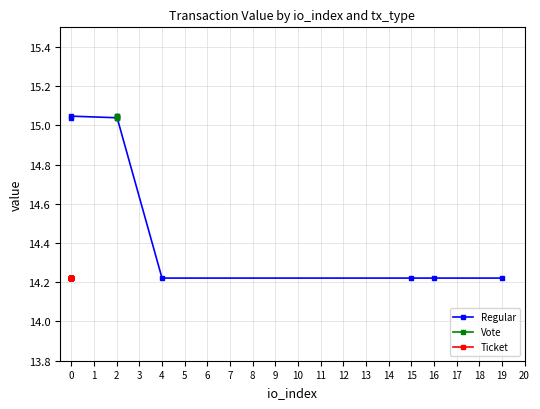

True or false: Ticket and Vote cross at least once.

False